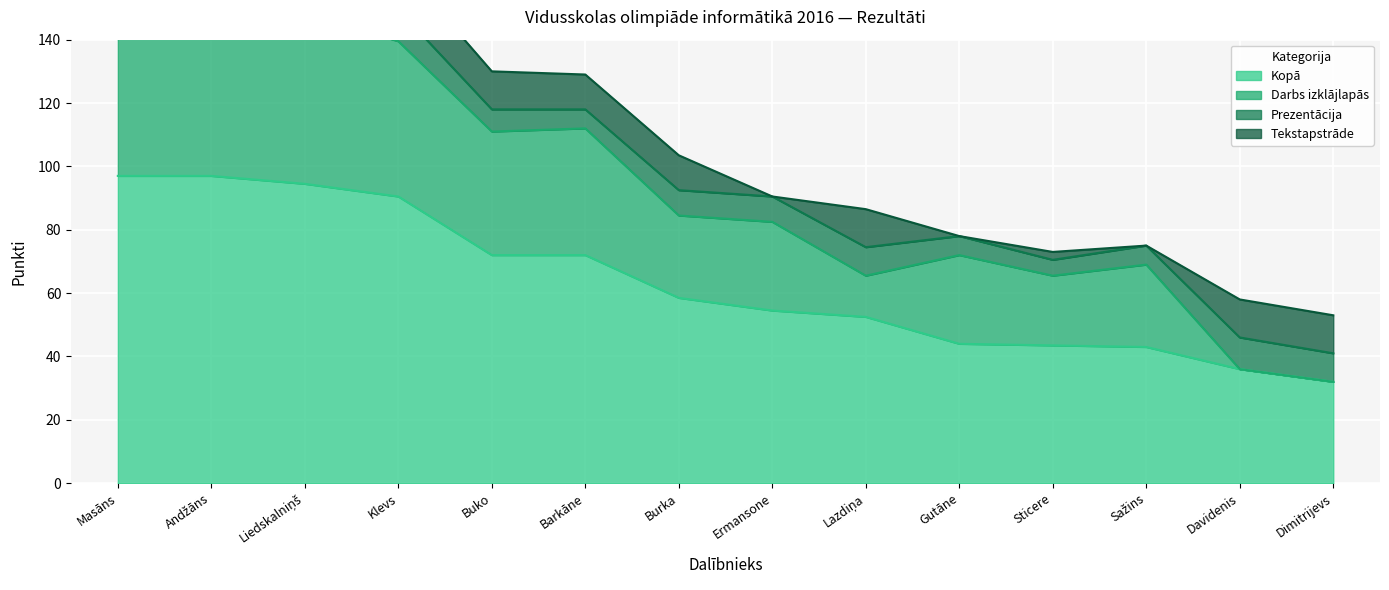

What is the label of the 9th point from the right?

Barkāne